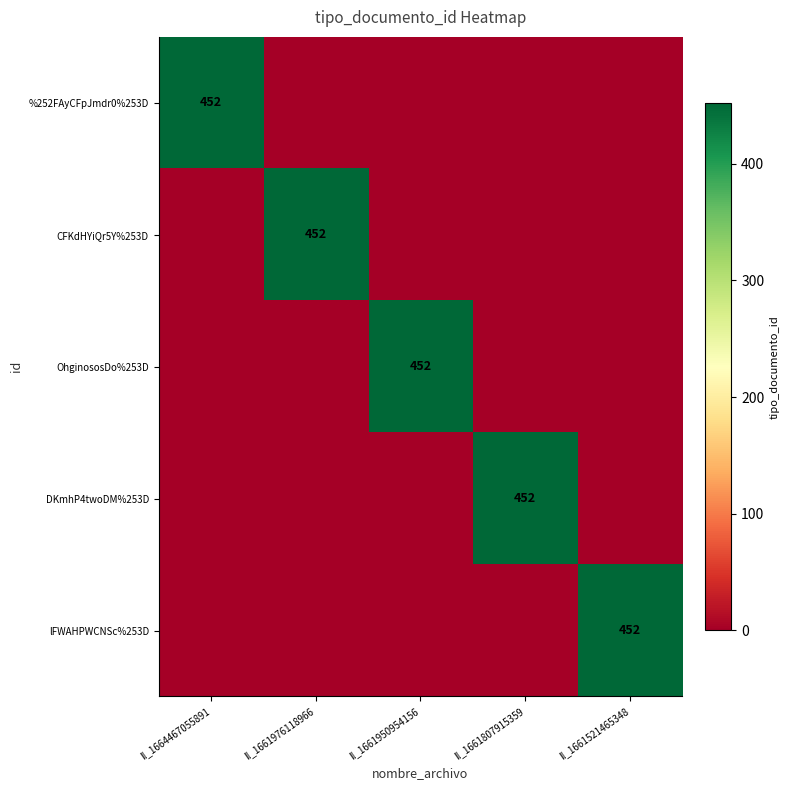

What is the difference between the highest and lowest values at ll_1664467055891?

452